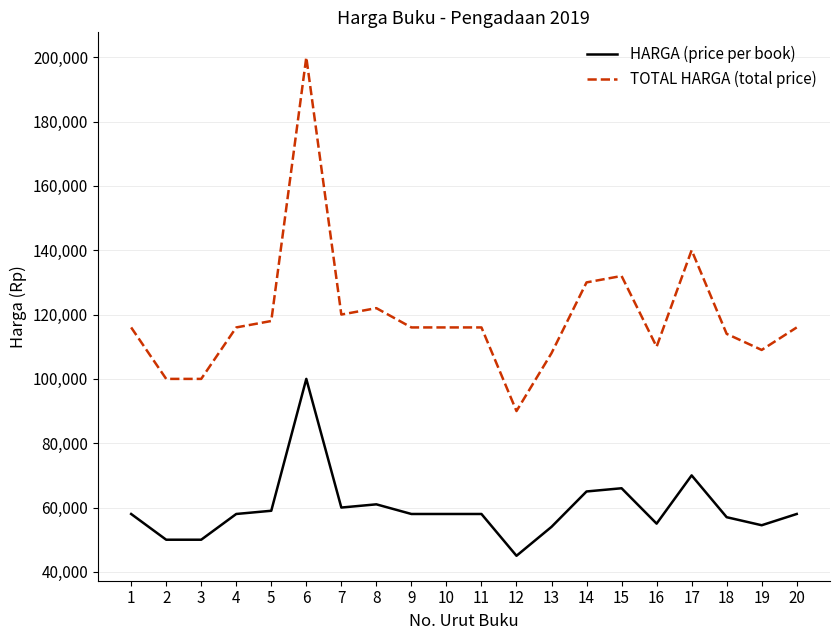

Which series has the largest range (max minus min)?

TOTAL HARGA (total price)